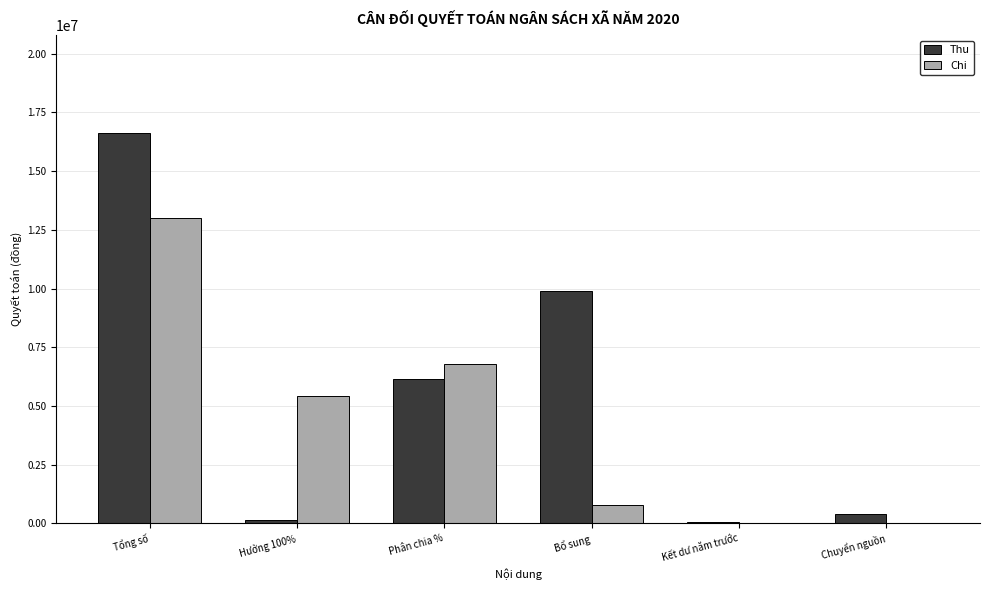

Are the bars grouped side by side (vs. stacked)?

Yes